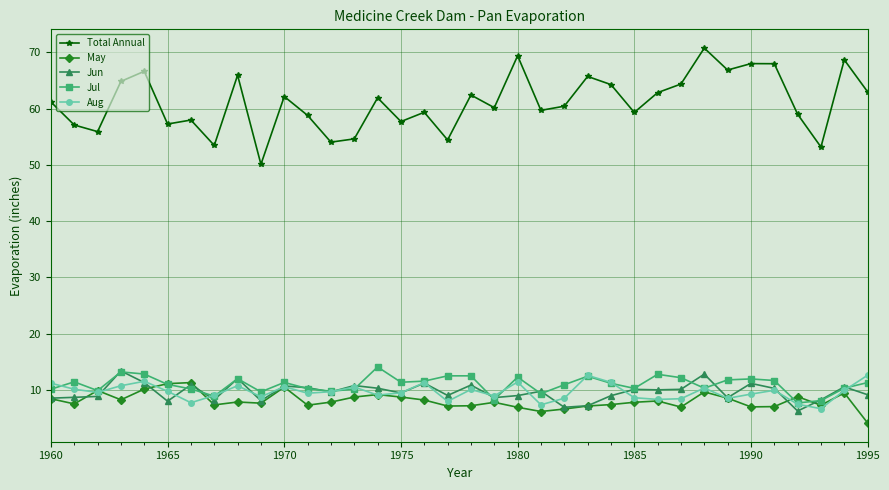

Which series has the largest total across all categories?

Total Annual